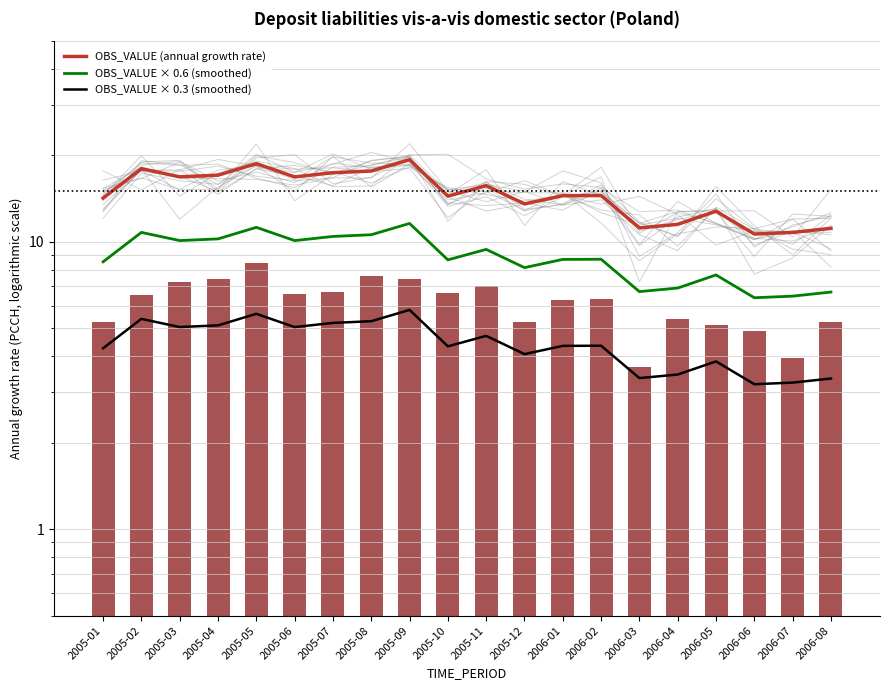

At which category is the sum across all series the highest?

2005-09